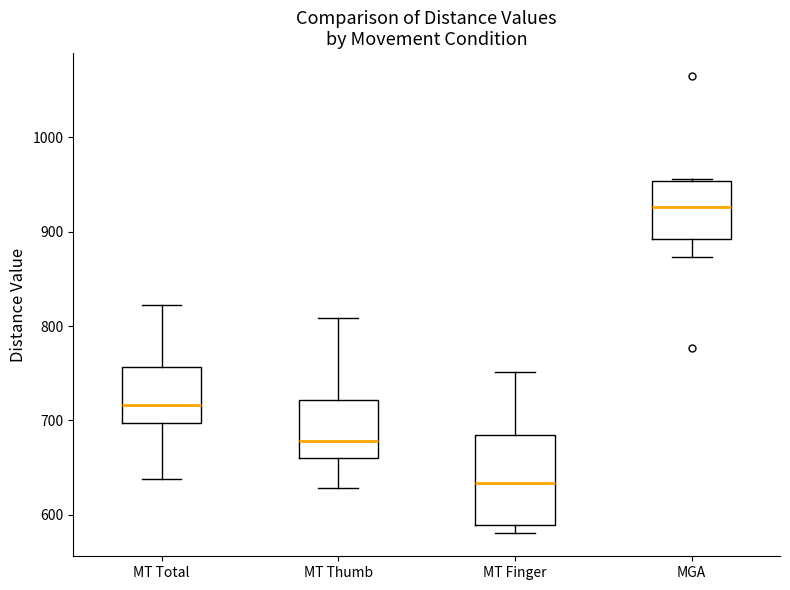

Which box's median line is the lowest?

MT Finger